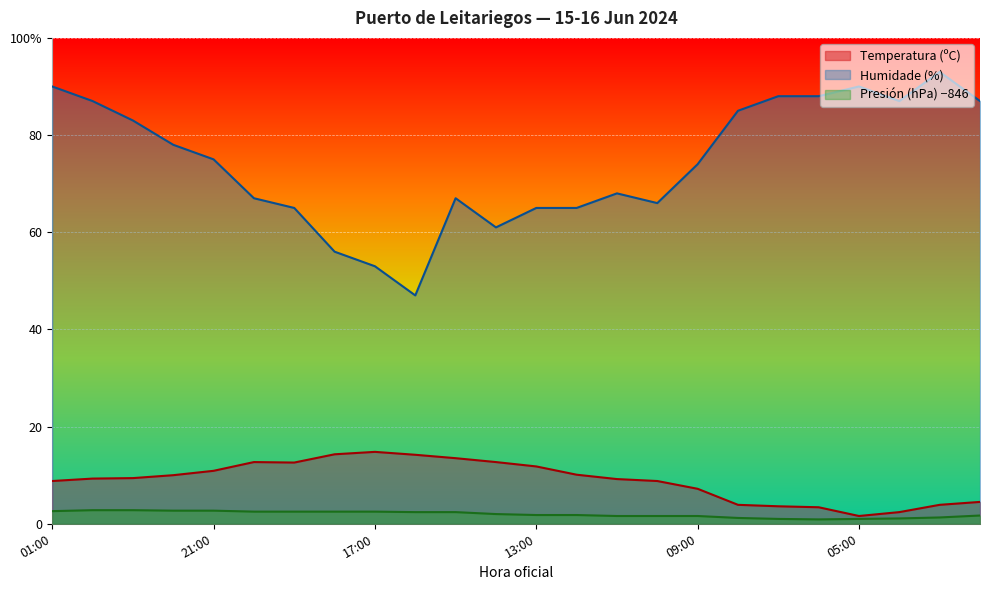

At which category does Presión (hPa) offset reach its first local valley?

06:00